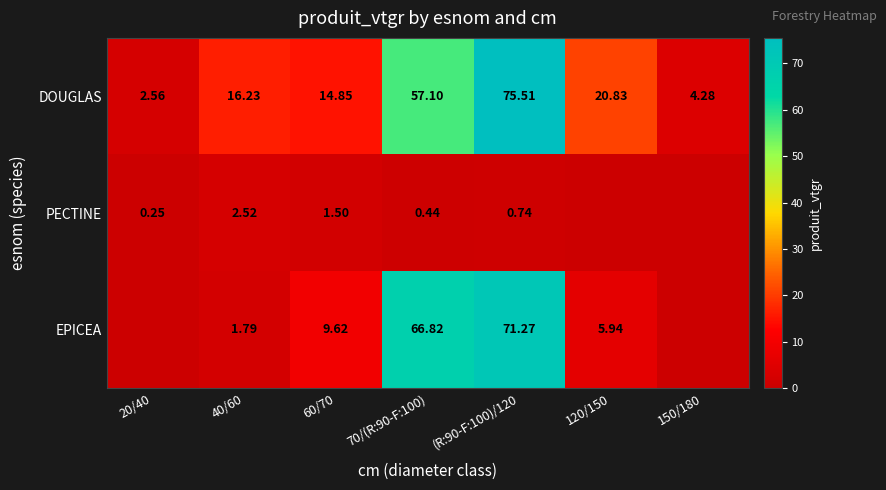

Is the value of EPICEA at 120/150 greater than the value of DOUGLAS at 40/60?

No